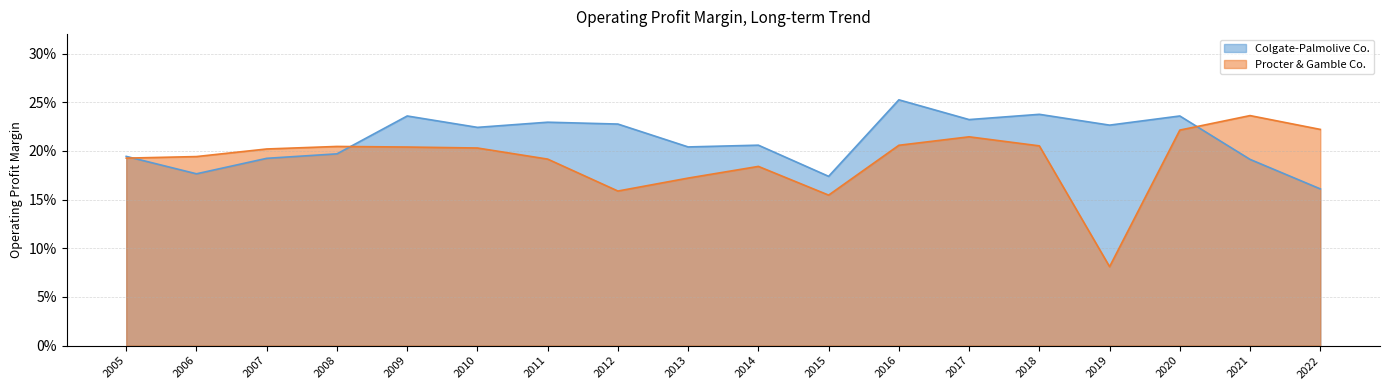

In Colgate-Palmolive Co., how many points are higher than both neighbors (excluding endpoints)?

6